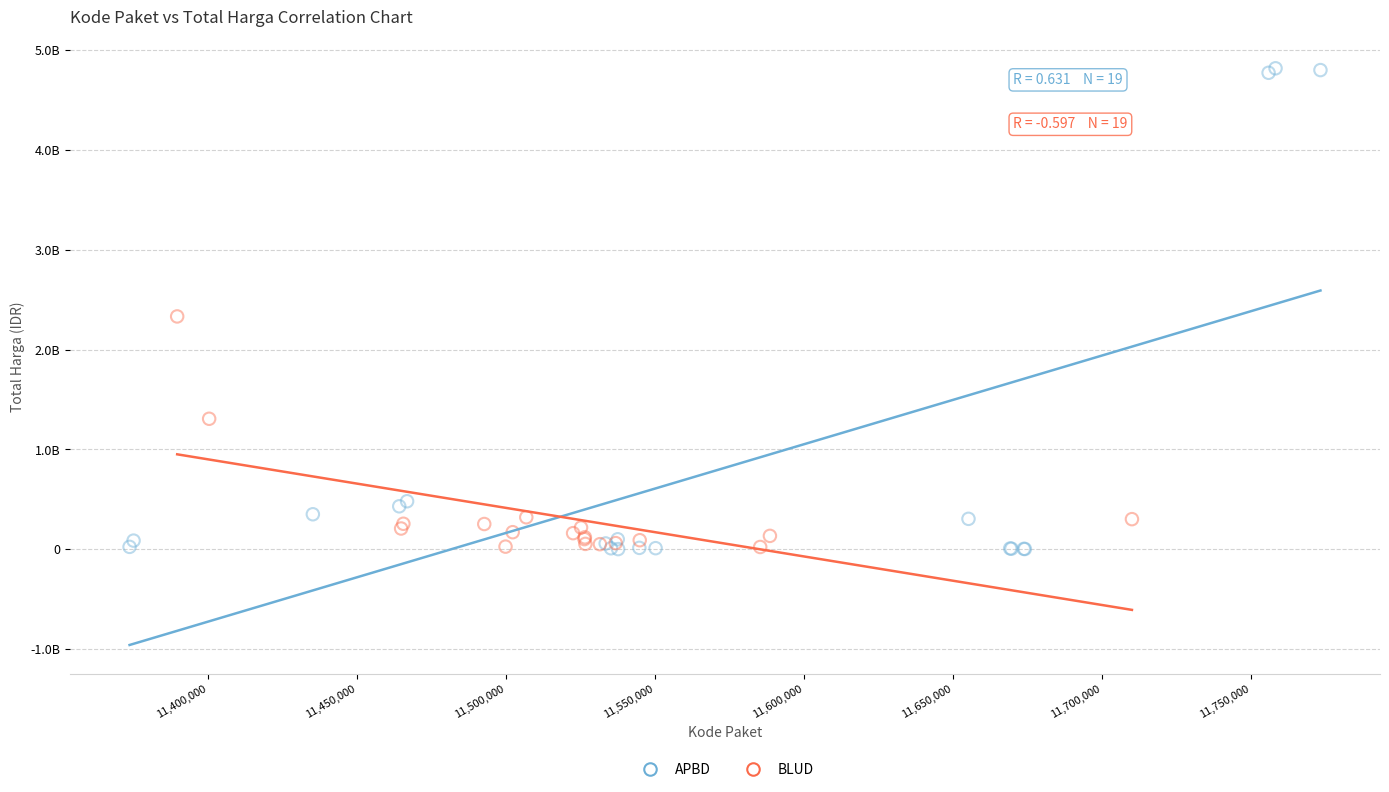

Which series has the widest spread of Y values?

APBD